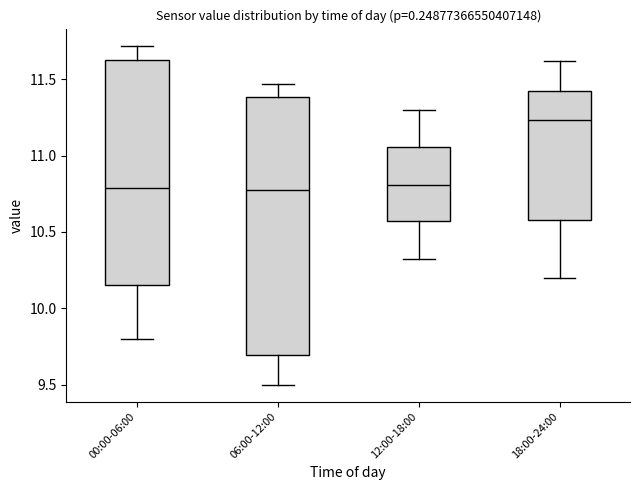

Which box has the highest median line?

18:00-24:00